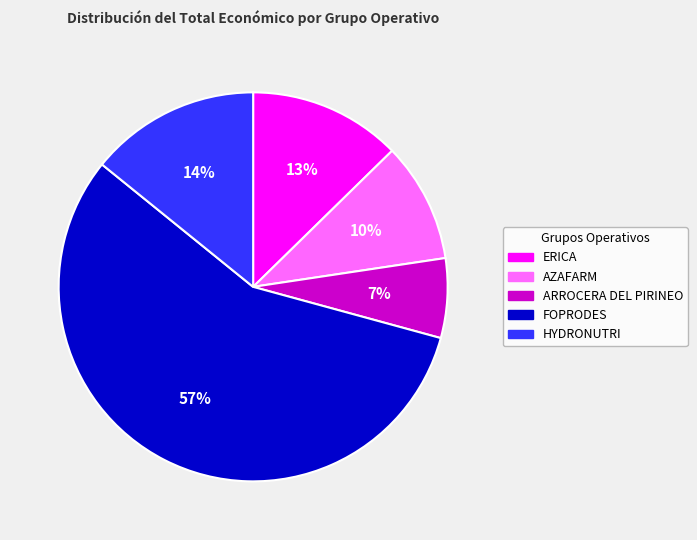

To the nearest percent, what portion does ARROCERA DEL PIRINEO represent?

7%